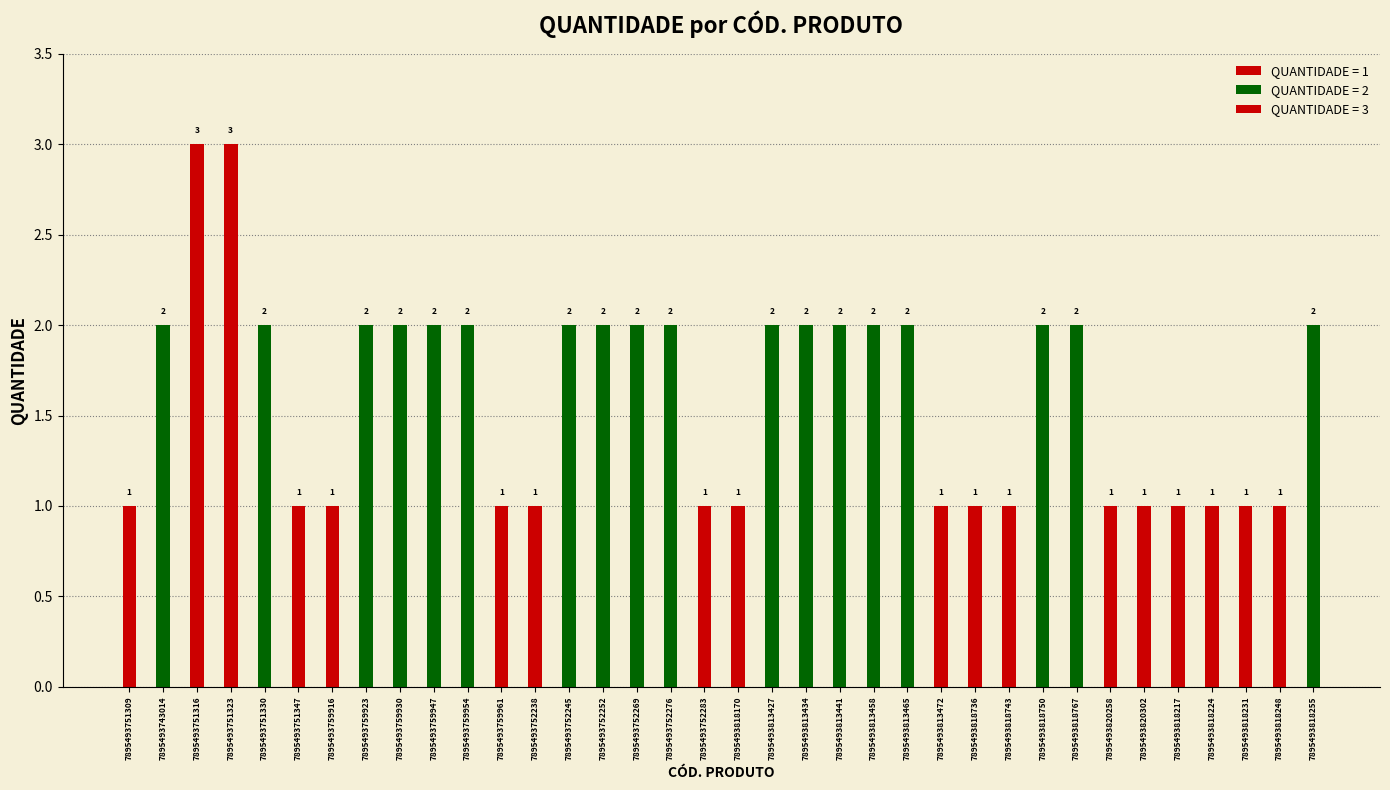

How many data points are less than 2?

16